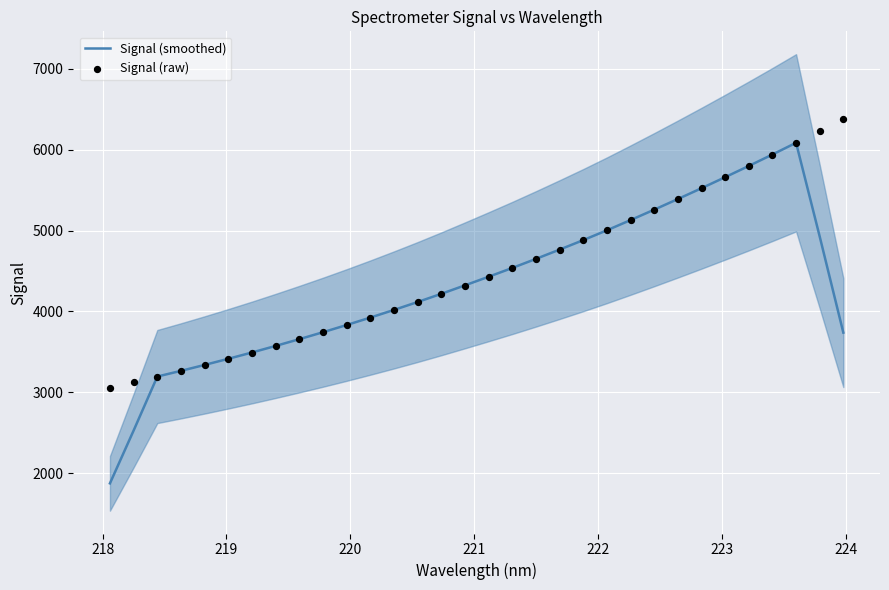

Which series has the largest total across all categories?

Signal (raw)